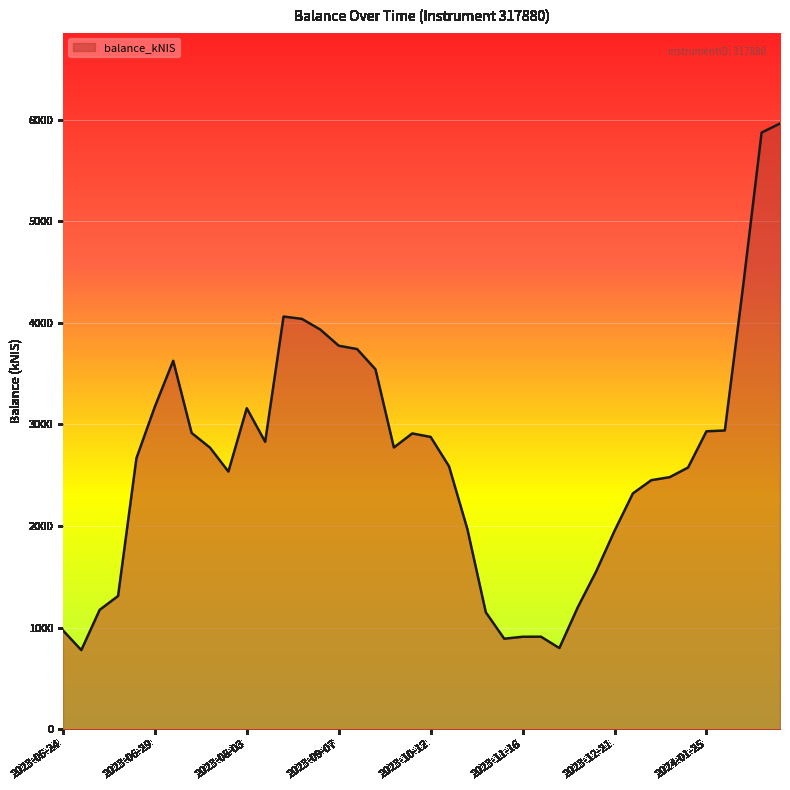

What is the smallest value displayed?

778.2